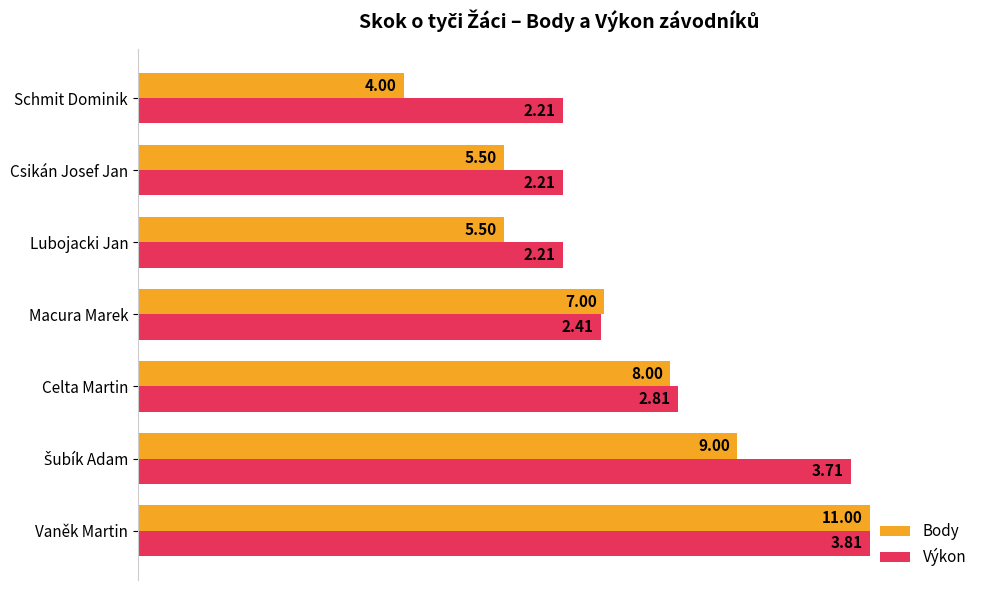

What are all the series names shown in the legend?

Body, Výkon